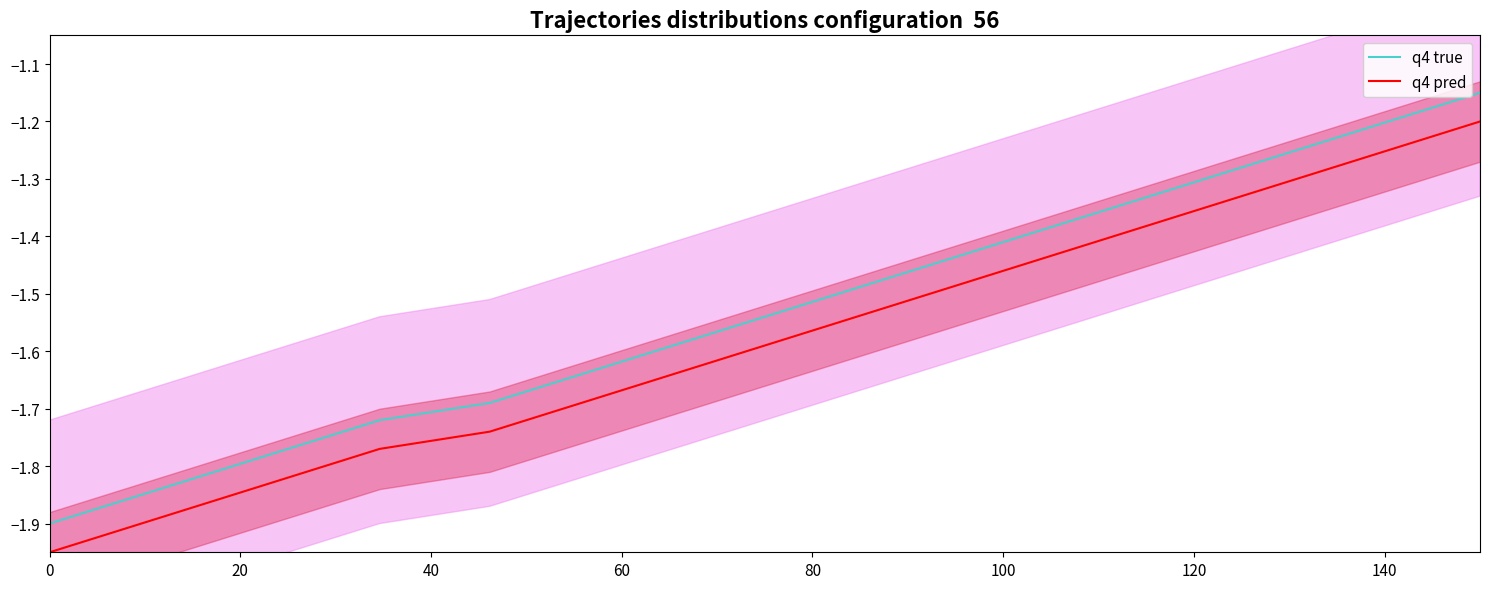

True or false: q4 true and q4 pred cross at least once.

False